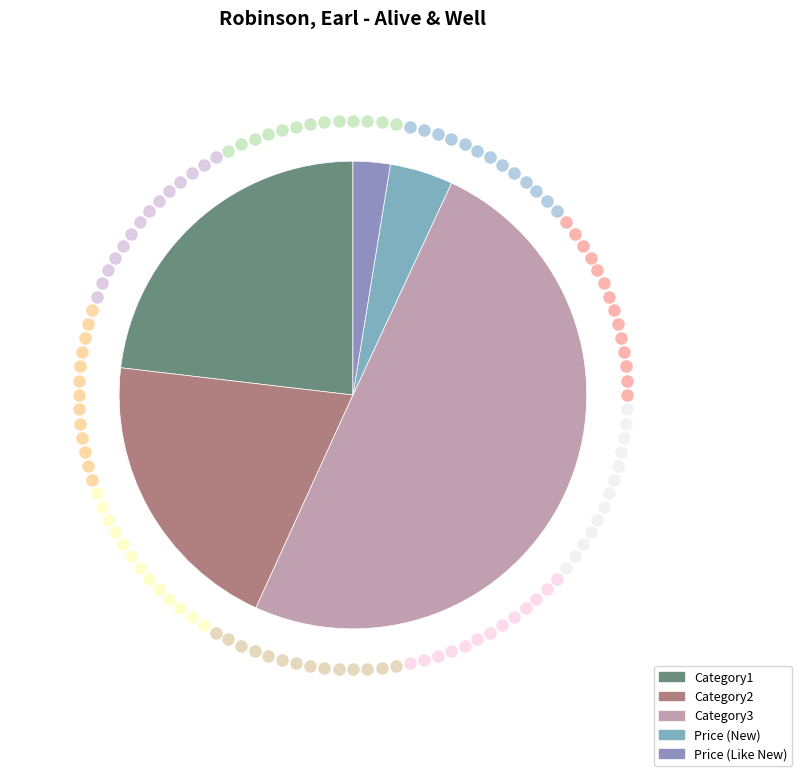

Which slice is the smallest?

Price (Like New)